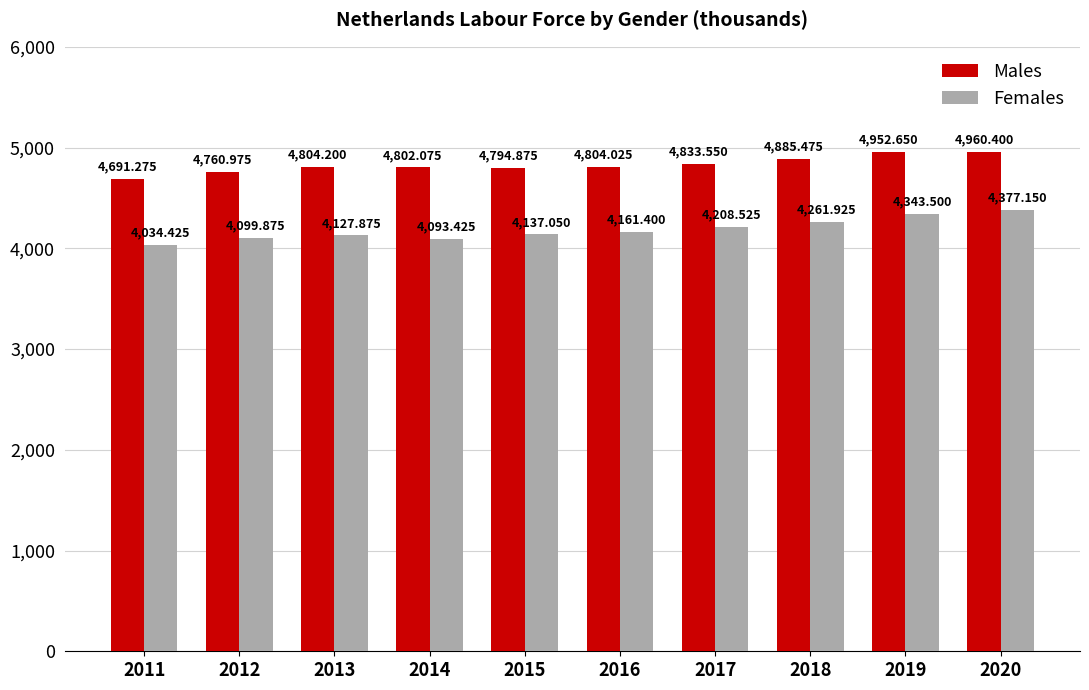

What are all the series names shown in the legend?

Males, Females